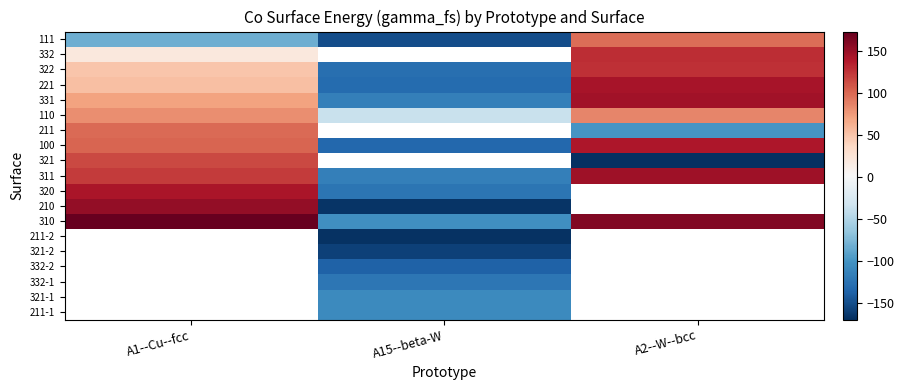

Rank the categories by 320 value from lowest to highest.

A15--beta-W, A2--W--bcc, A1--Cu--fcc